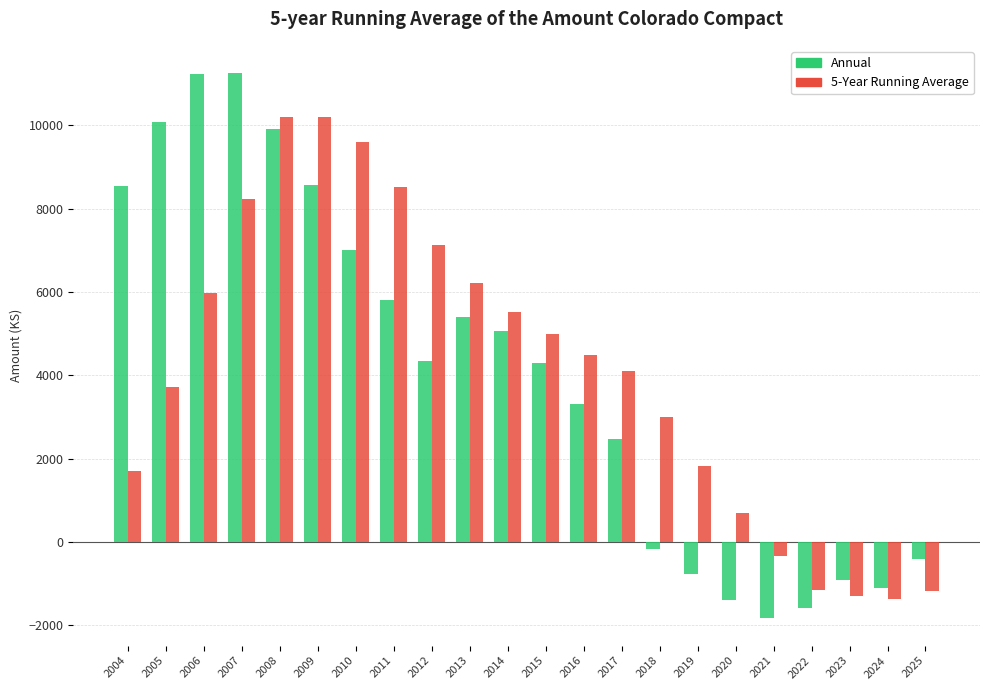

True or false: 5-Year Running Average has a value of 8223.7 at 2007.

True